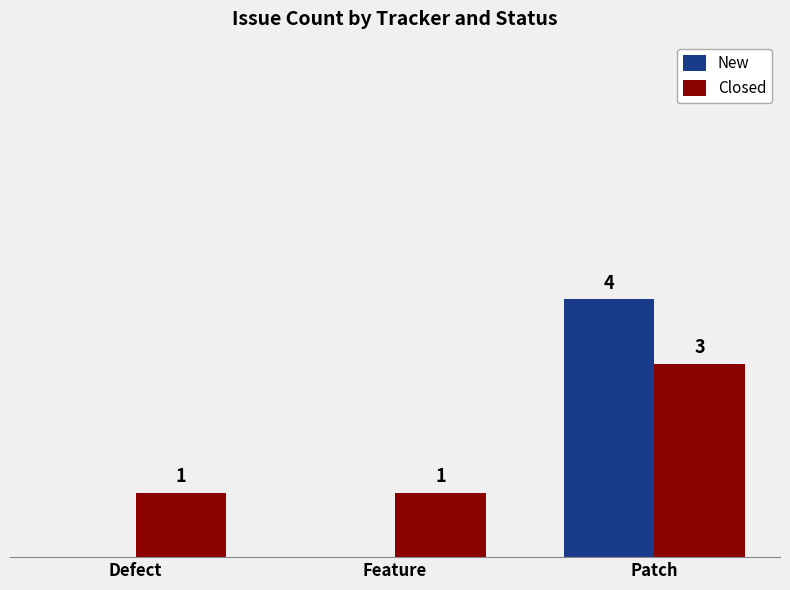

What are all the series names shown in the legend?

New, Closed